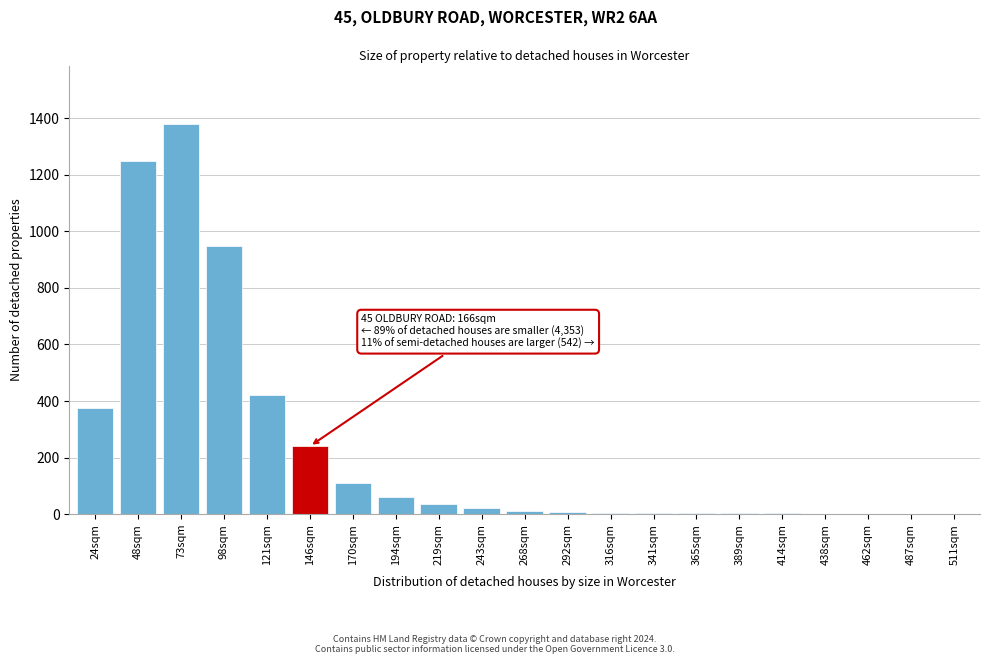

Which category has the highest value across all series?

73sqm